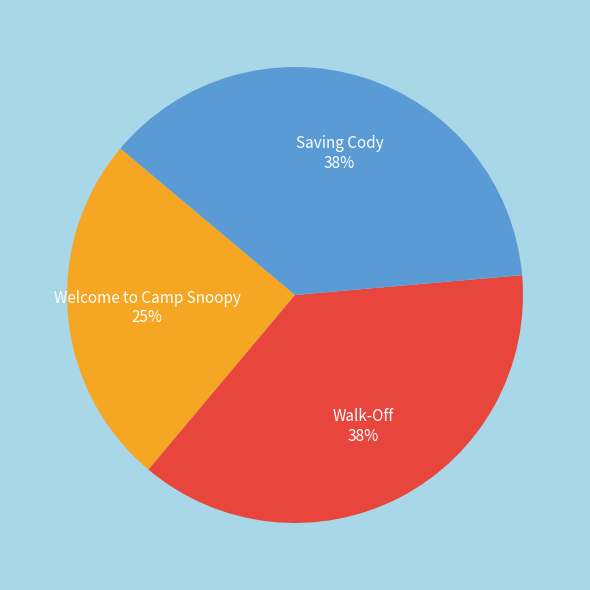

To the nearest percent, what is the combined percentage of Saving Cody 38% and Walk-Off 38%?

75%